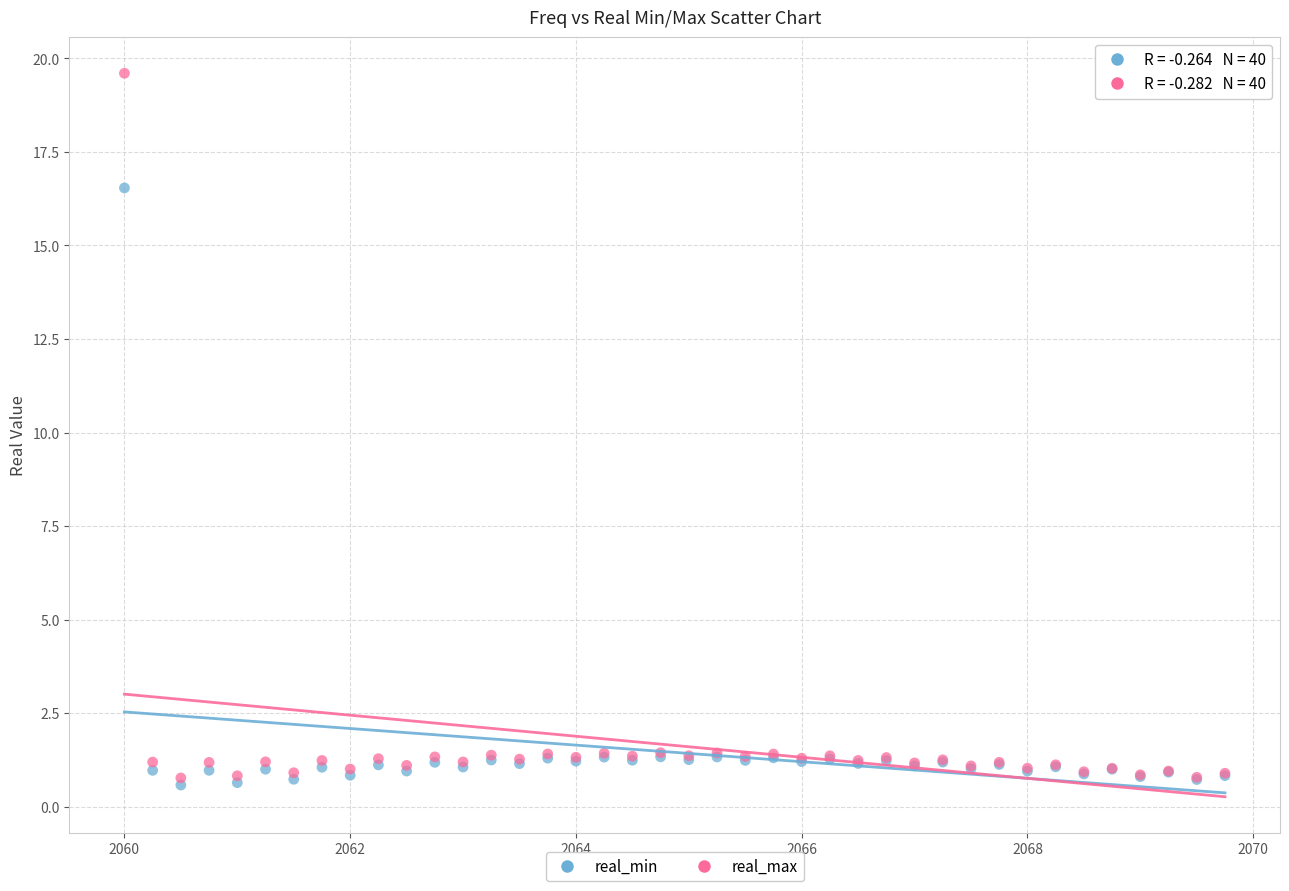

Across all series, what Y value is closest to 10?

16.5